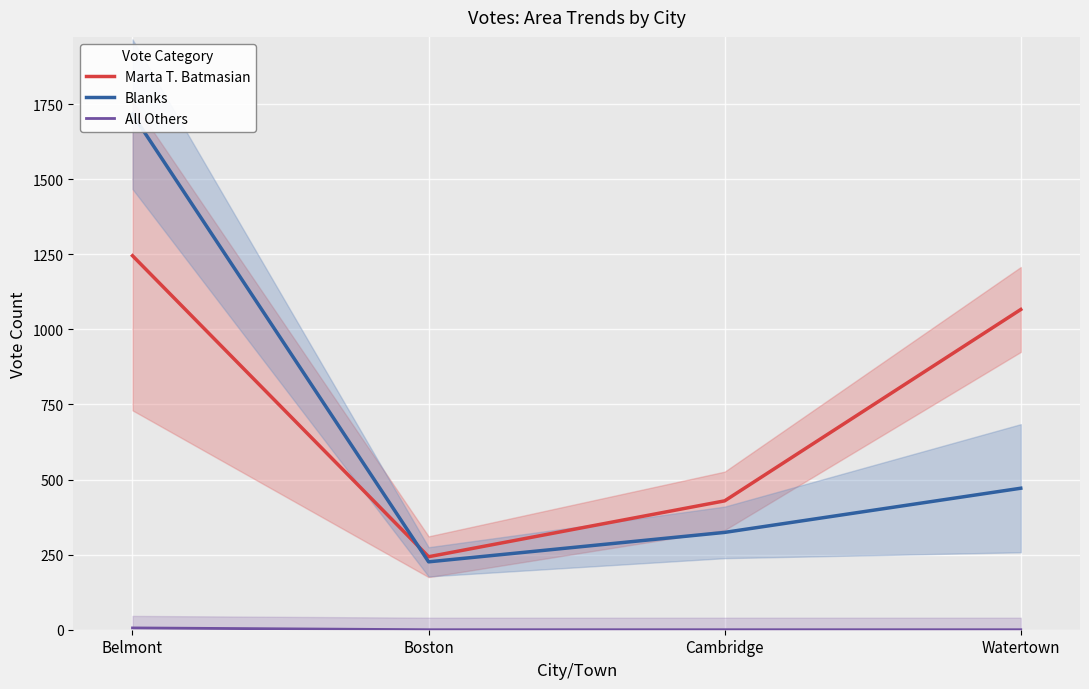

What are all the series names shown in the legend?

Marta T. Batmasian, Blanks, All Others